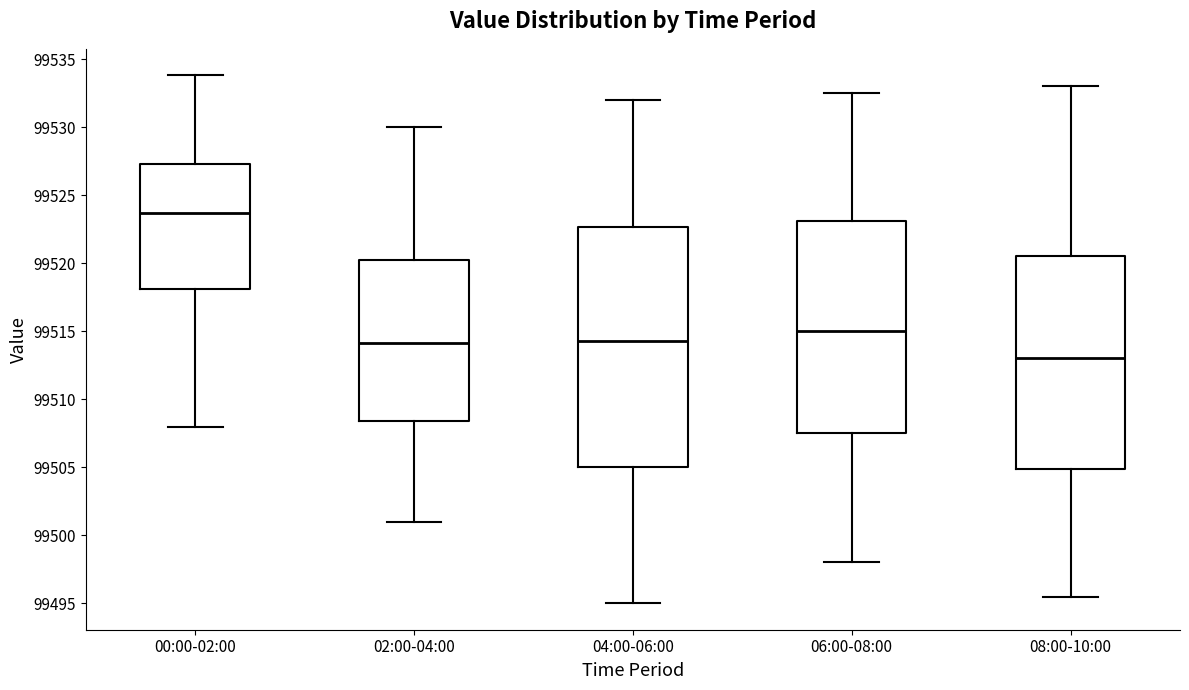

Reading left to right, read every box against the y-axis: the position of its median line, the range the box covers, and the ends of its whiskers. The values are not printed on the chart, so give them approximately, as read against the axis.

00:00-02:00: median 99523.5, box 99518.0 to 99527.5, whiskers 99508.0 to 99534.0
02:00-04:00: median 99514.0, box 99508.5 to 99520.5, whiskers 99501.0 to 99530.0
04:00-06:00: median 99514.5, box 99505.0 to 99522.5, whiskers 99495.0 to 99532.0
06:00-08:00: median 99515.0, box 99507.5 to 99523.0, whiskers 99498.0 to 99532.5
08:00-10:00: median 99513.0, box 99505.0 to 99520.5, whiskers 99495.5 to 99533.0